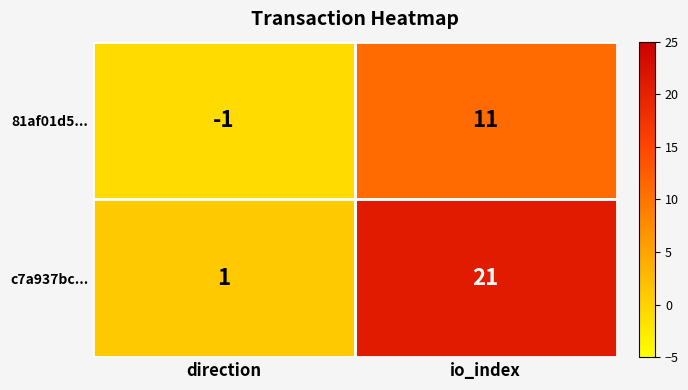

At how many categories does at least one series exceed 12?

1